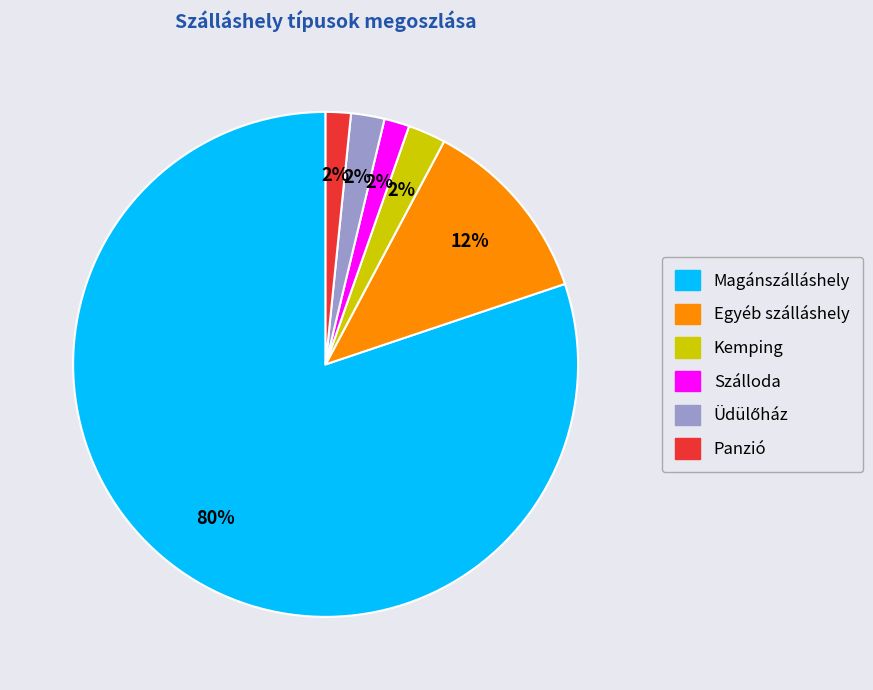

Do Szálloda and Kemping together represent more than half of the pie?

No